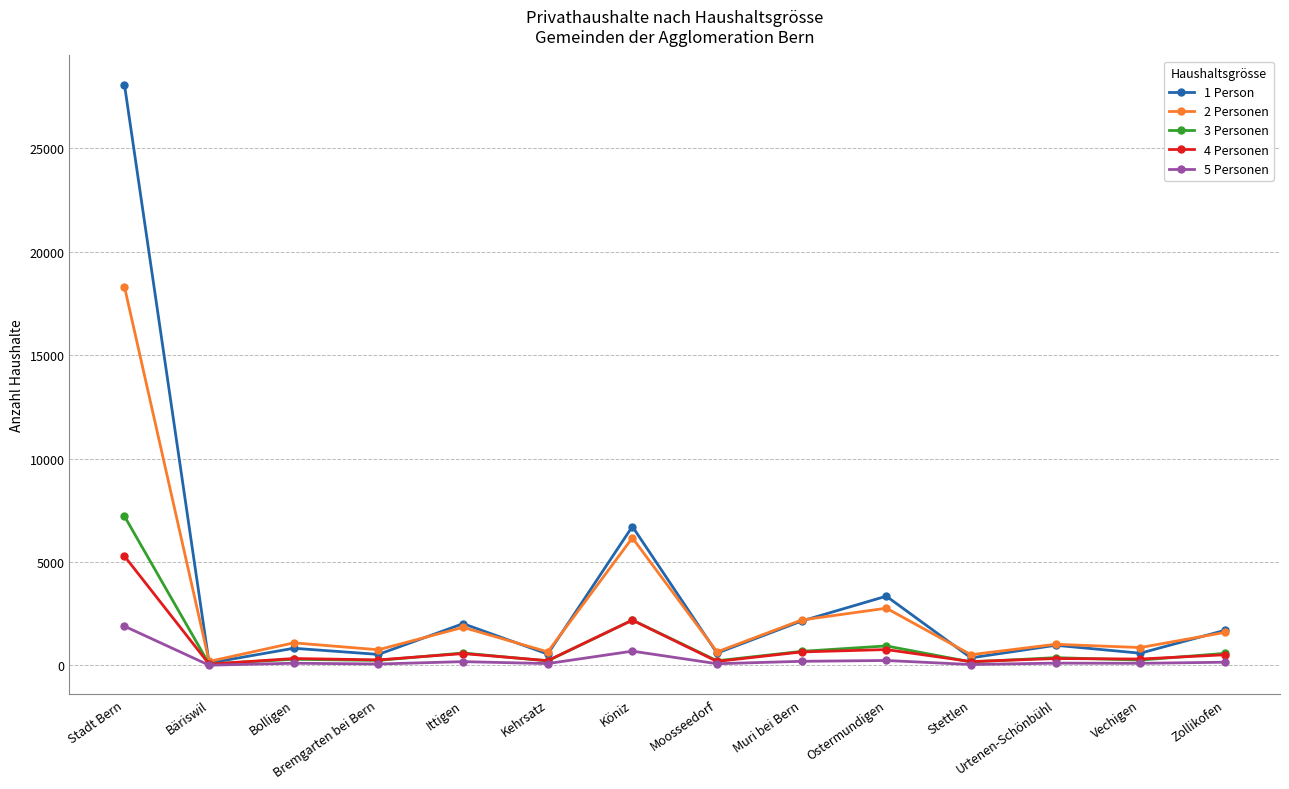

What is the spread (max minus min) of values at Bäriswil?

181